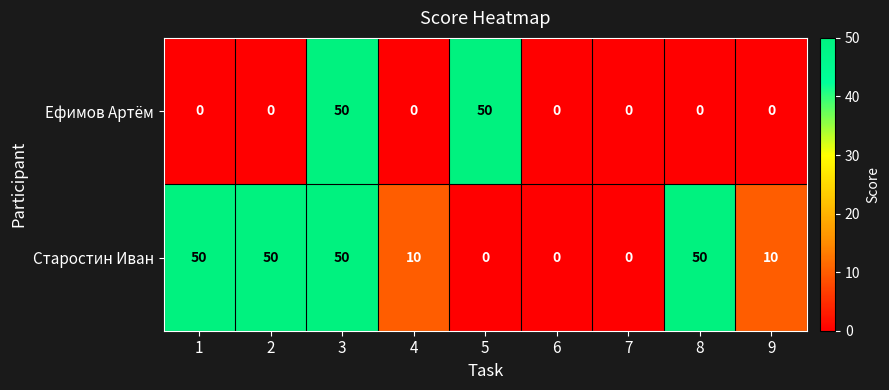

Reading left to right, extract all data points from this chart.

Ефимов Артём: 0	0	50	0	50	0	0	0	0
Старостин Иван: 50	50	50	10	0	0	0	50	10